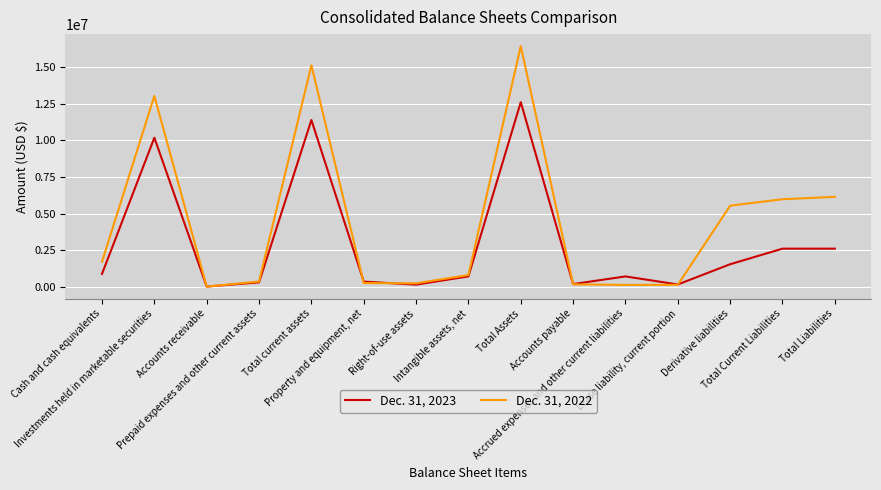

At which label does Dec. 31, 2023 first exceed 713692?

Cash and cash equivalents